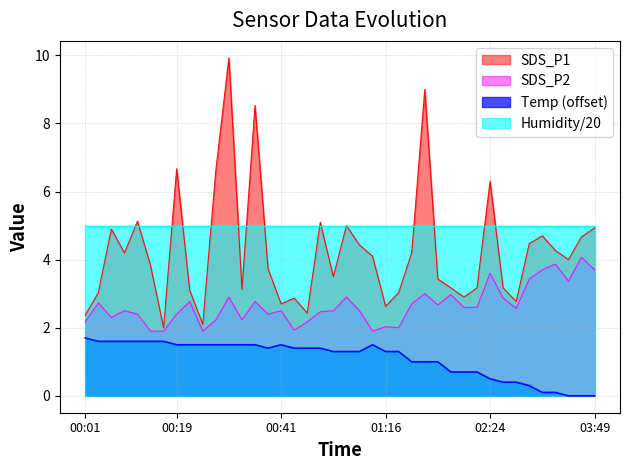

Which label corresponds to the smallest value in the chart?

2021/05/11 03:44:12